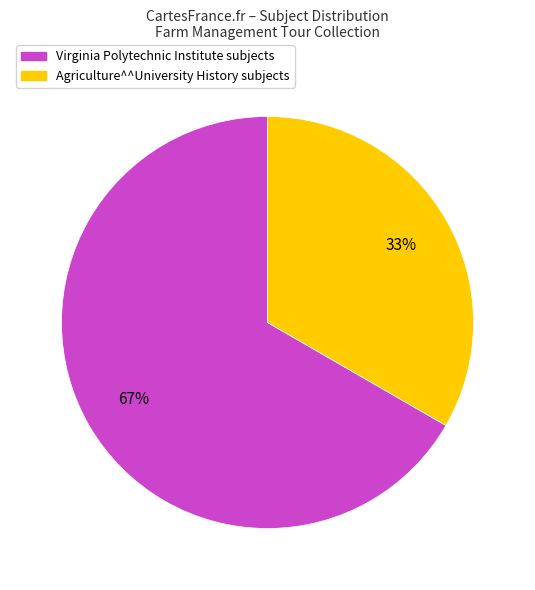

Is there a majority slice in this chart?

Yes